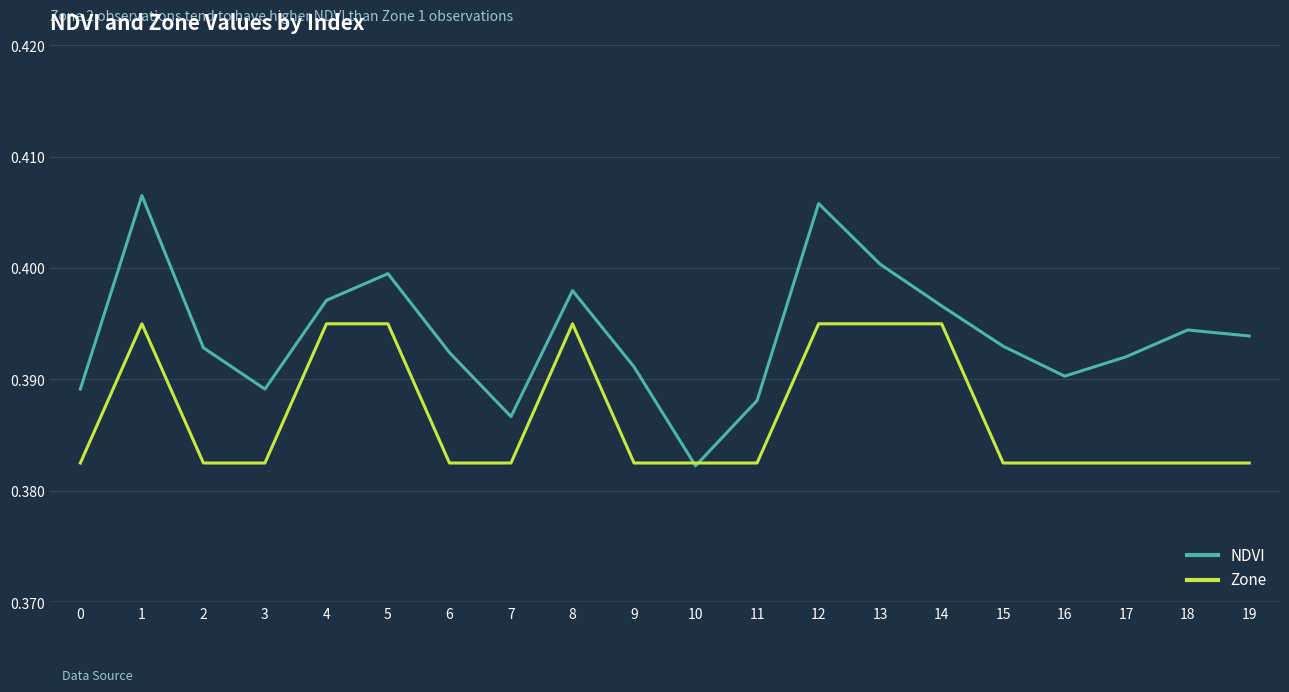

How many distinct data groups are displayed?

2